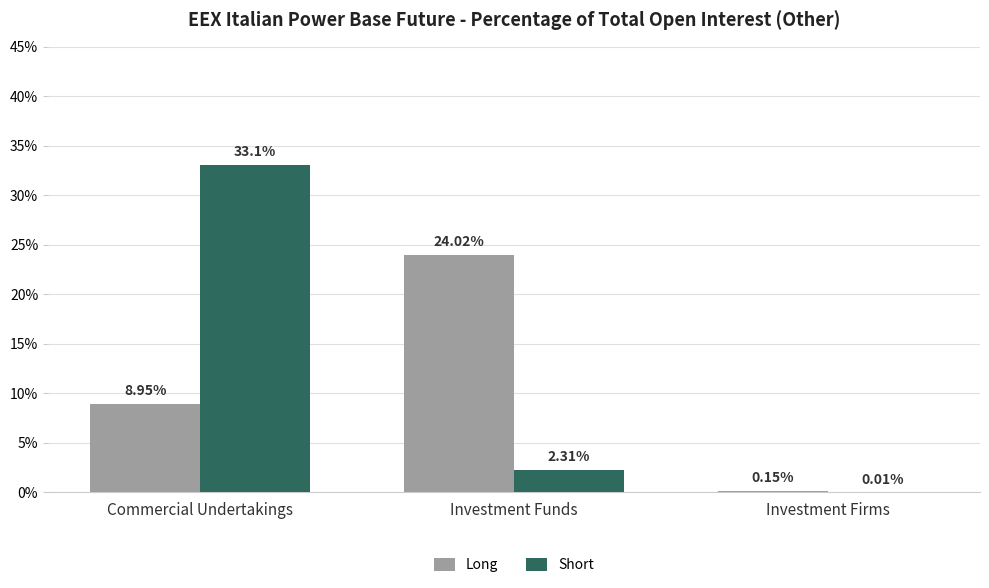

Which category has the highest value across all series?

Commercial Undertakings